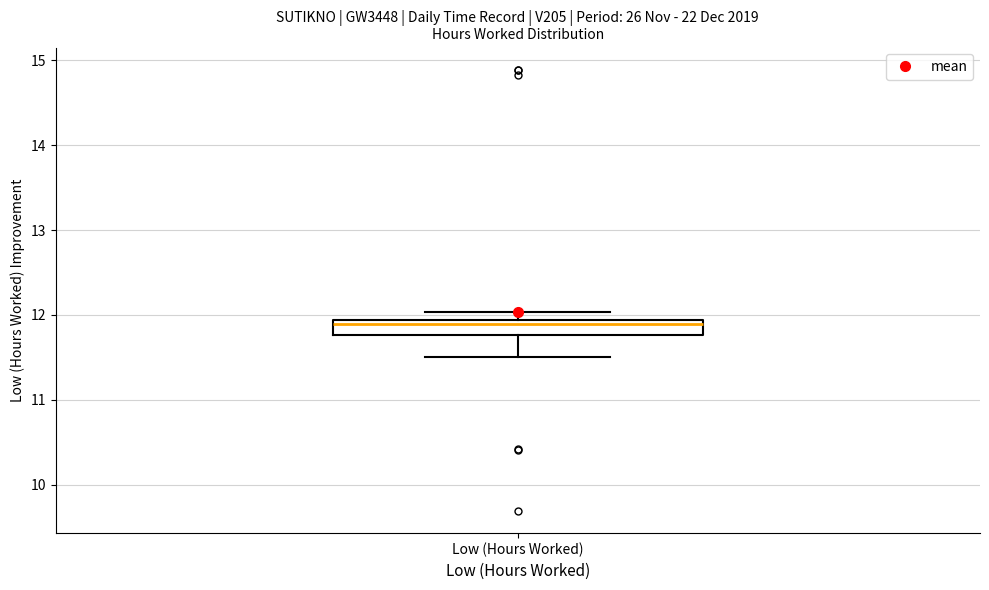

Where does the lower whisker of the box for Low (Hours Worked) end on the y-axis? The values are not printed on the chart, so give them approximately, as read against the axis.

11.5